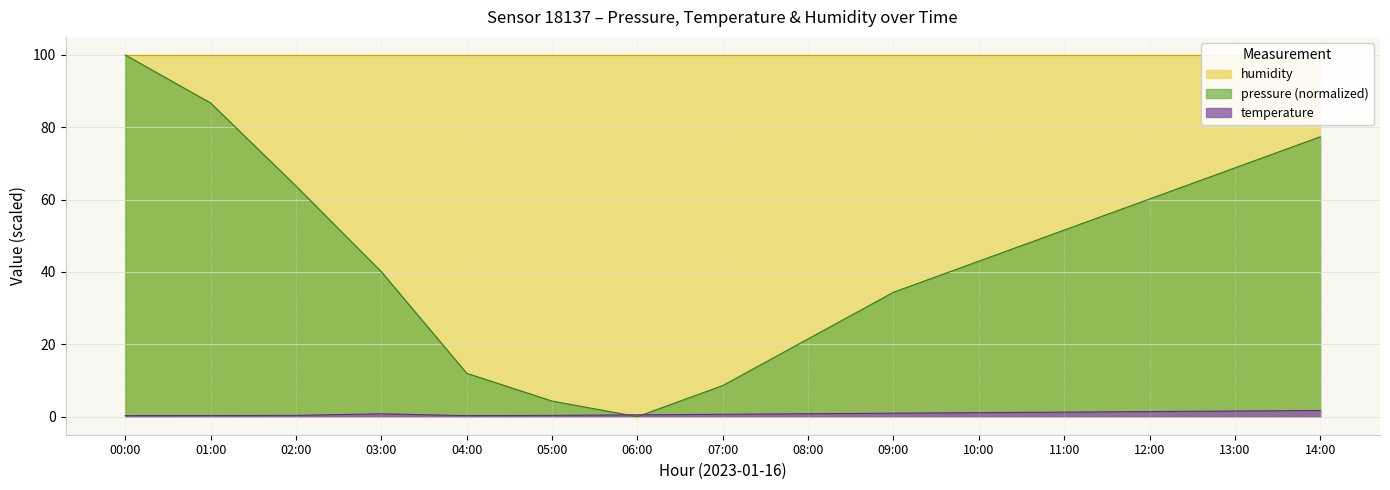

Where is pressure (normalized) nearest to the value 50?

11:00